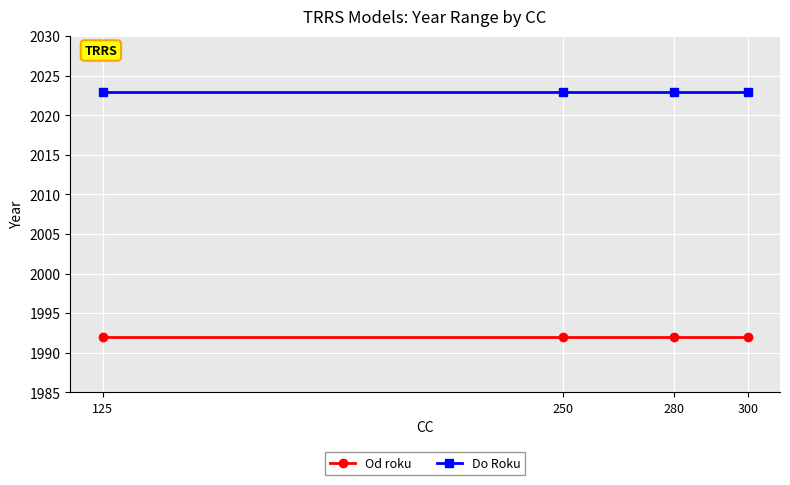

How many lines are shown in the chart?

2